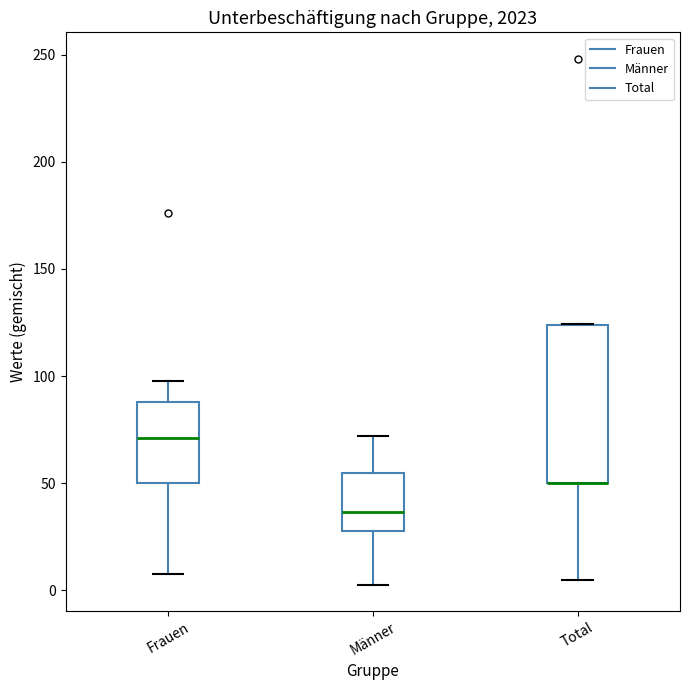

Reading left to right, read every box against the y-axis: the position of its median line, the range the box covers, and the ends of its whiskers. The values are not printed on the chart, so give them approximately, as read against the axis.

Frauen: median 70, box 50 to 90, whiskers 5 to 100
Männer: median 35, box 30 to 55, whiskers 5 to 70
Total: median 50 (drawn on the box's lower edge), box 50 to 125, whiskers 5 to 125